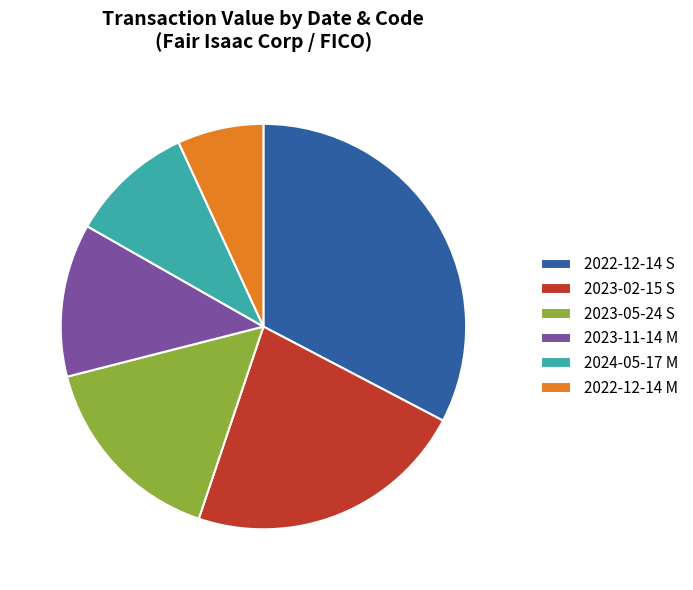

Which slice is the largest?

2022-12-14 S